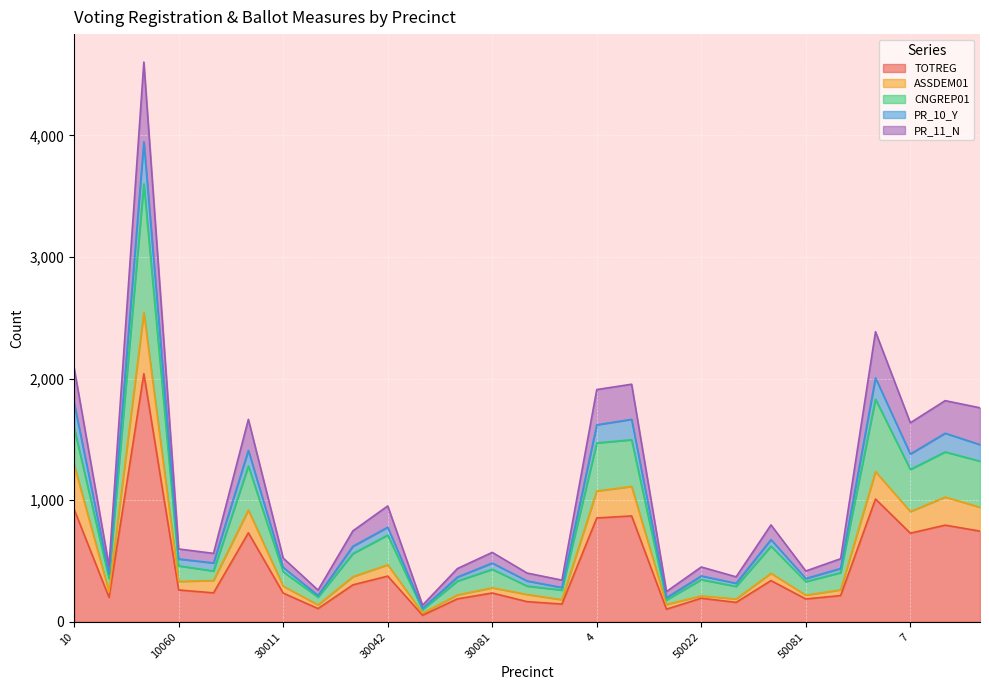

At which category does the chart reach its minimum across all series?

30070